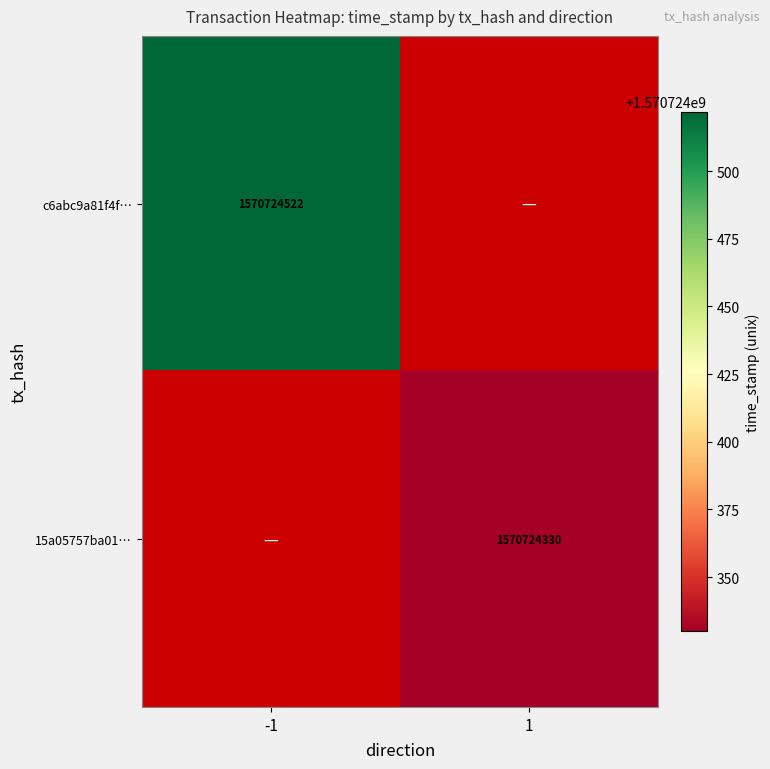

At how many categories does at least one series exceed 1387779010?

2